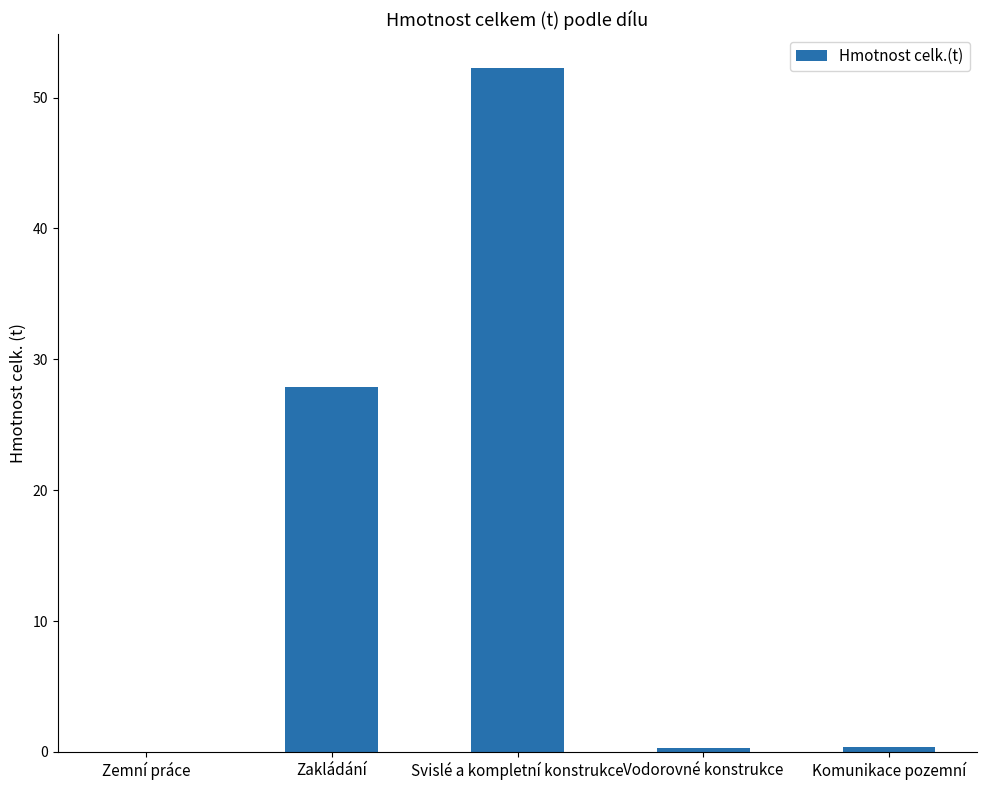

The chart shows a value of 88.0 at Svislé a kompletní konstrukce. True or false?

False